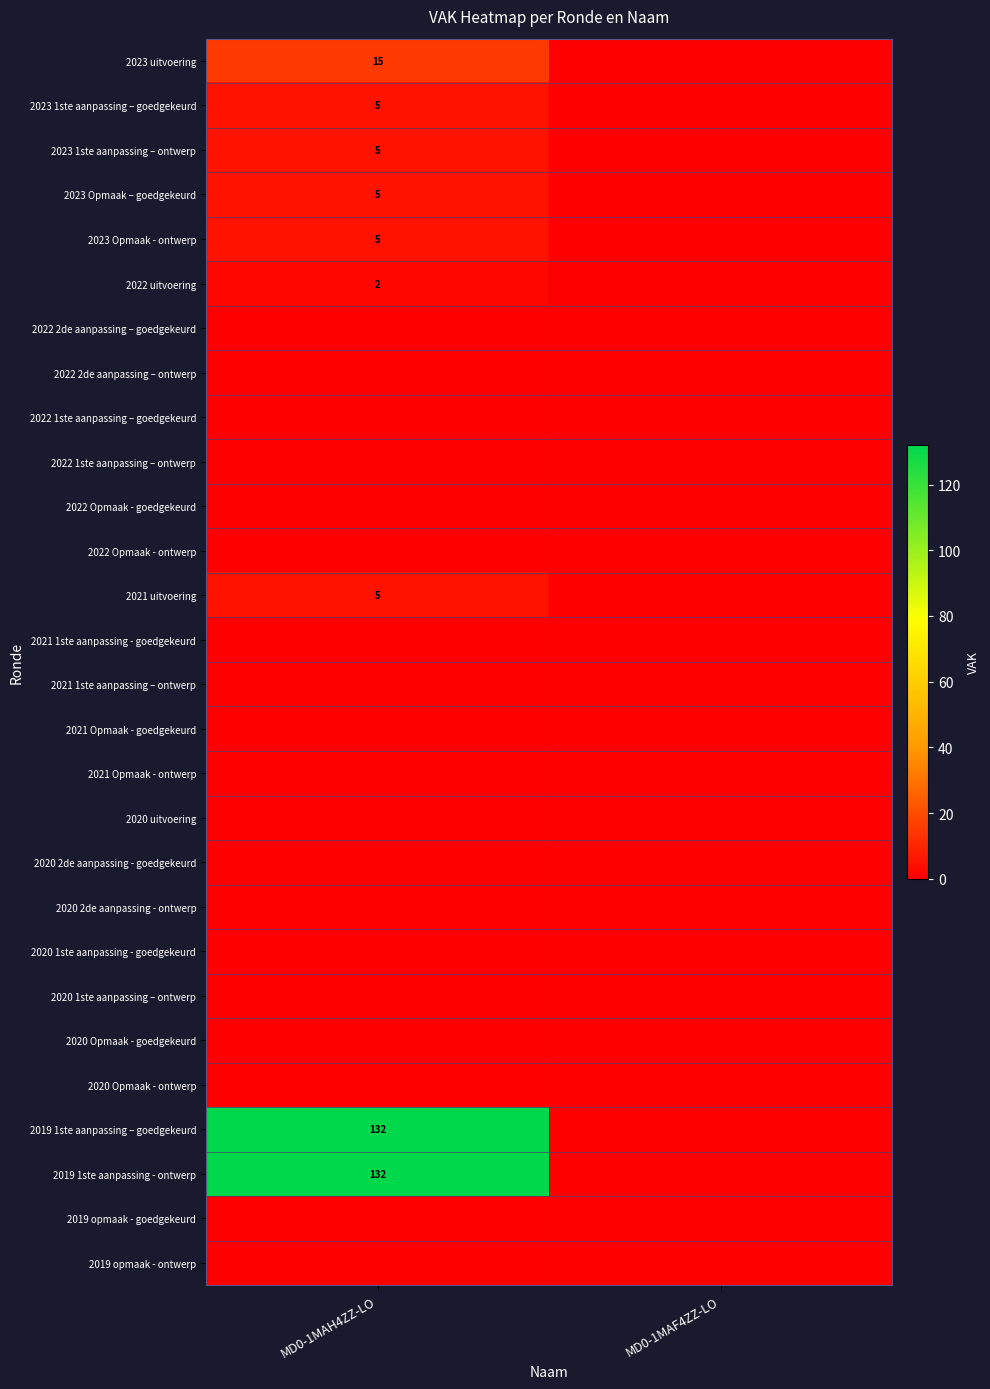

Is it true that 2023 1ste aanpassing – ontwerp equals 3 at MD0-1MAH4ZZ-LO?

False